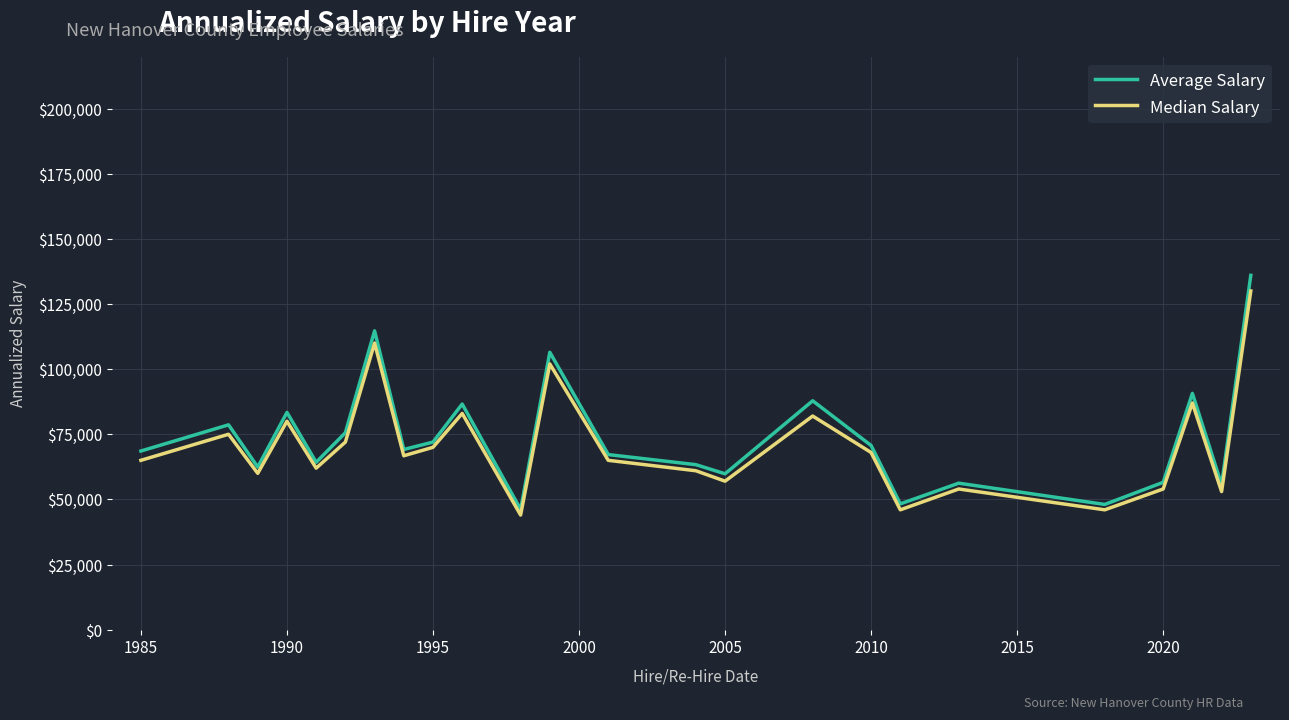

What is the minimum value for Average Salary?

46137.0